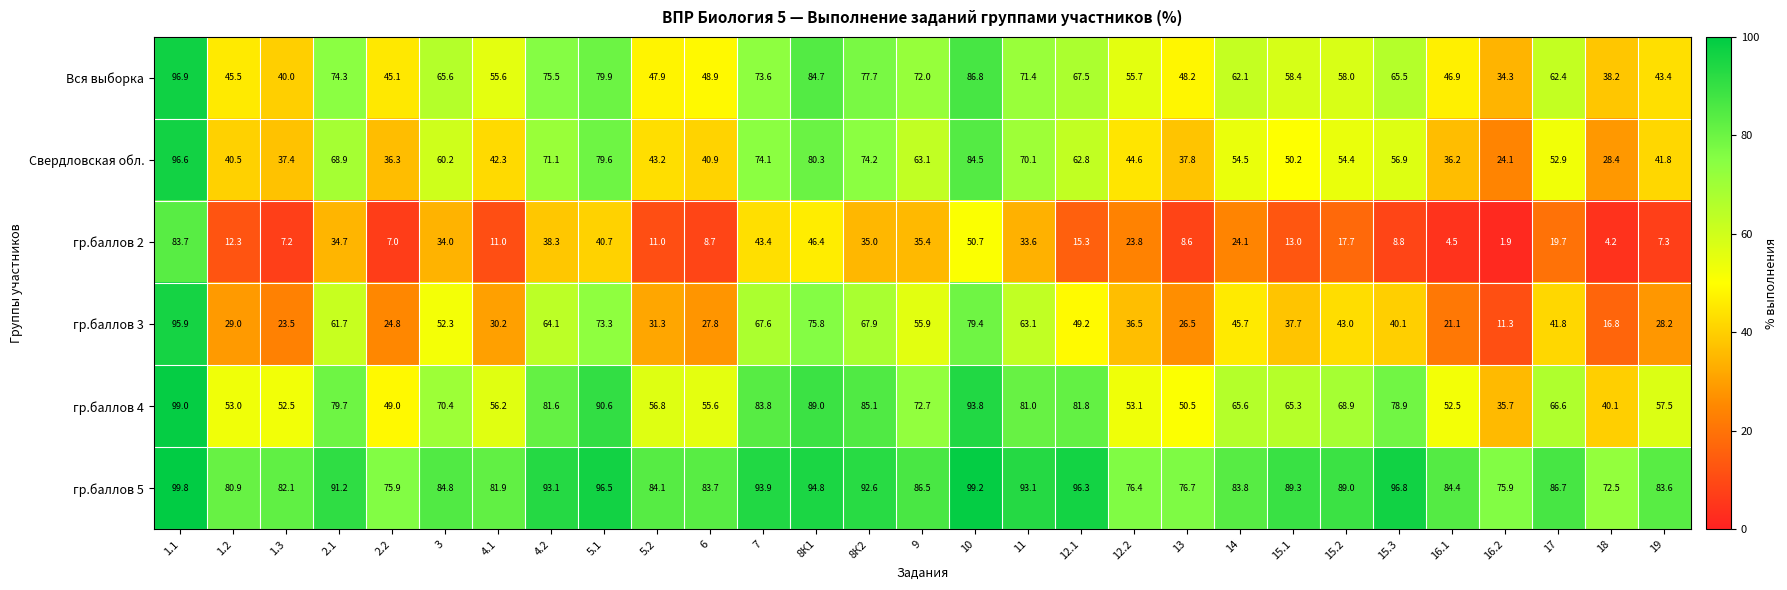

At how many categories does at least one series exceed 69?

29